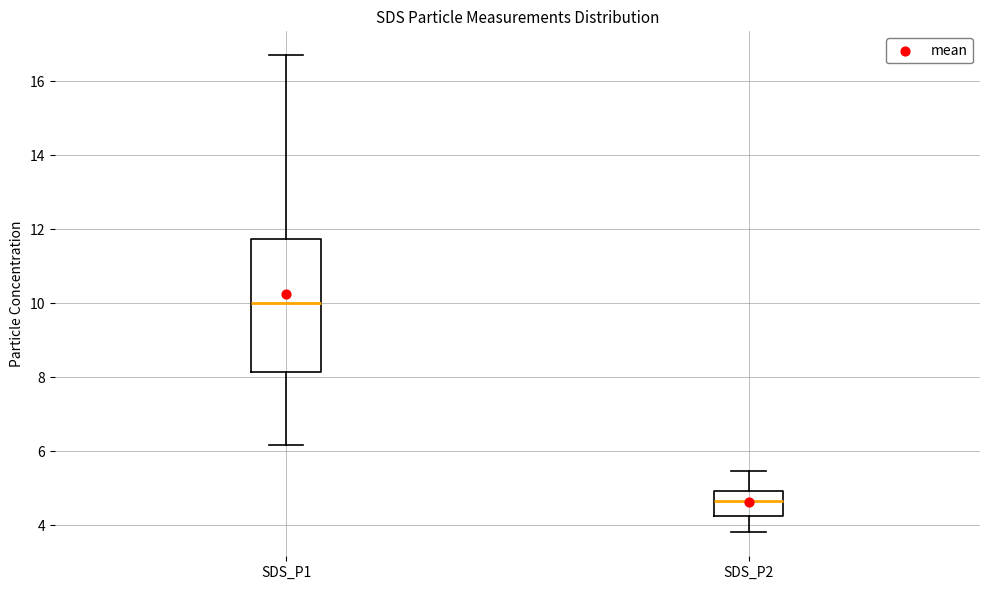

Reading left to right, read every box against the y-axis: the position of its median line, the range the box covers, and the ends of its whiskers. The values are not printed on the chart, so give them approximately, as read against the axis.

SDS_P1: median 10.0, box 8.2 to 11.8, whiskers 6.2 to 16.8
SDS_P2: median 4.6, box 4.2 to 5.0, whiskers 3.8 to 5.4